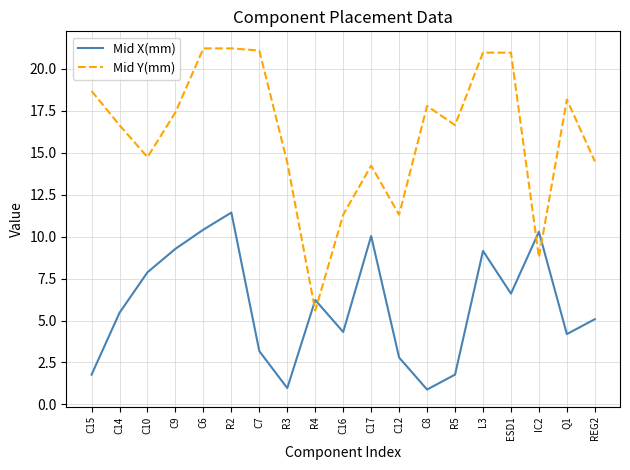

In Mid X(mm), how many points are higher than both neighbors (excluding endpoints)?

5